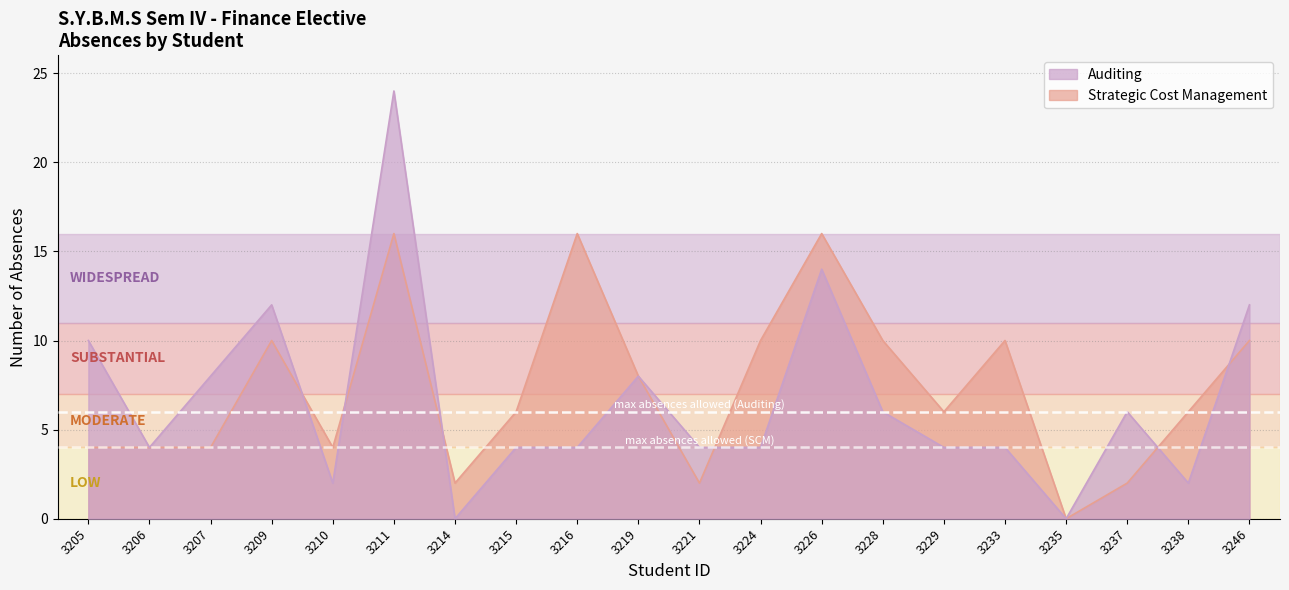

What is the spread (max minus min) of values at 3215?

2